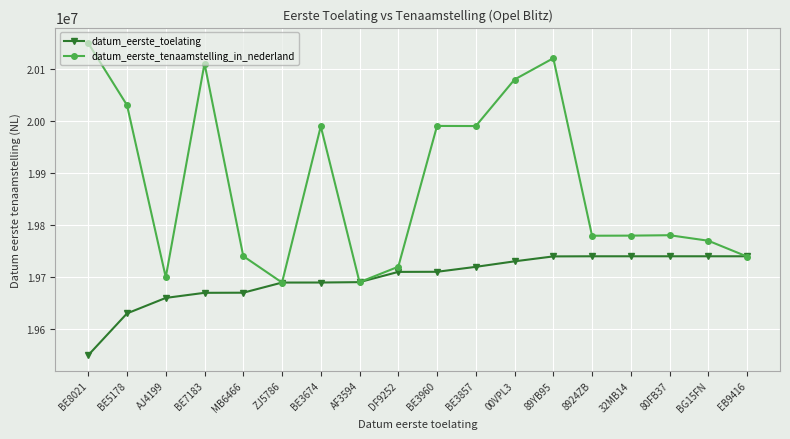

What is the maximum value for datum_eerste_toelating?

19740630